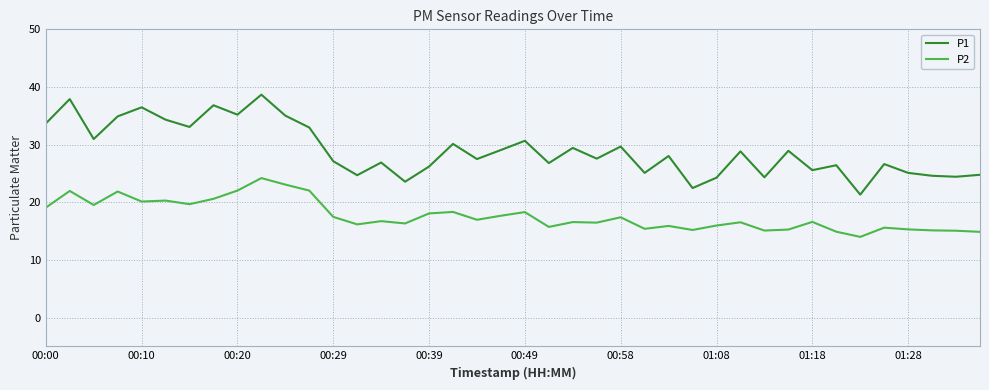

Rank the series by their average value, from highest to lowest.

P1, P2